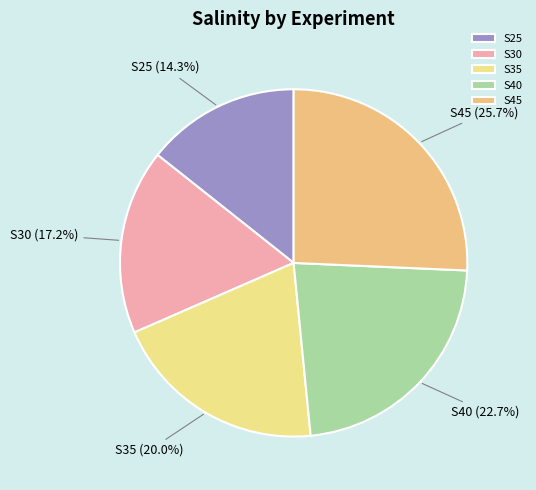

What percentage is the S45 slice, to the nearest percent?

26%